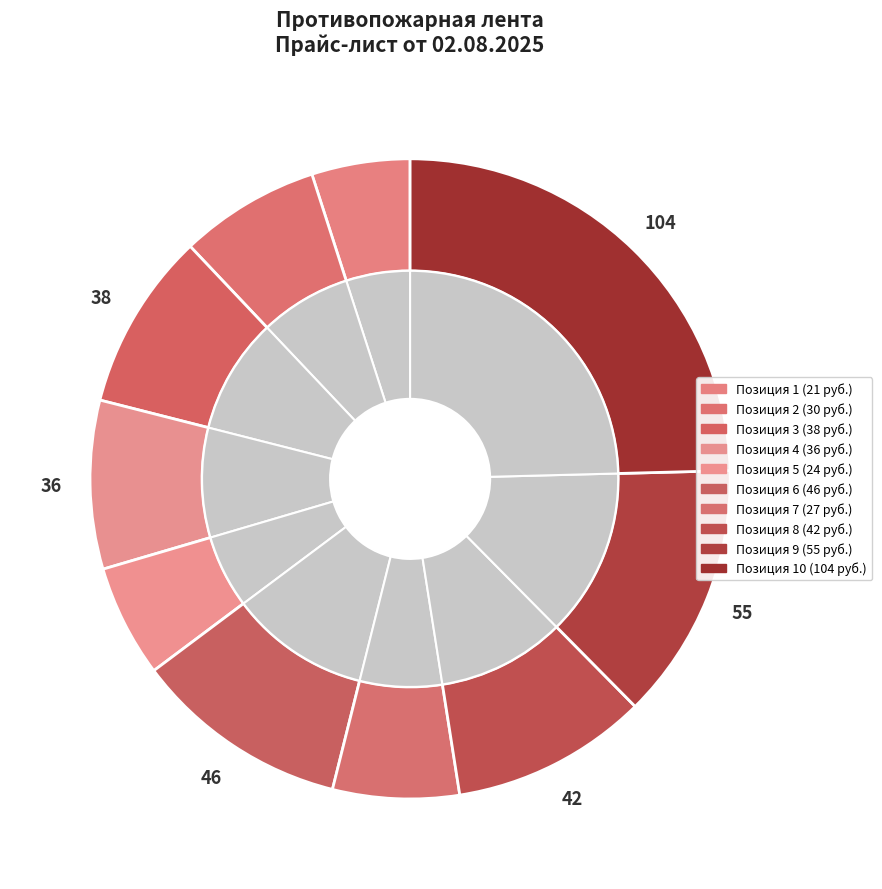

Rank the categories by value from lowest to highest.

1, 5, 7, 2, 4, 3, 8, 6, 9, 10